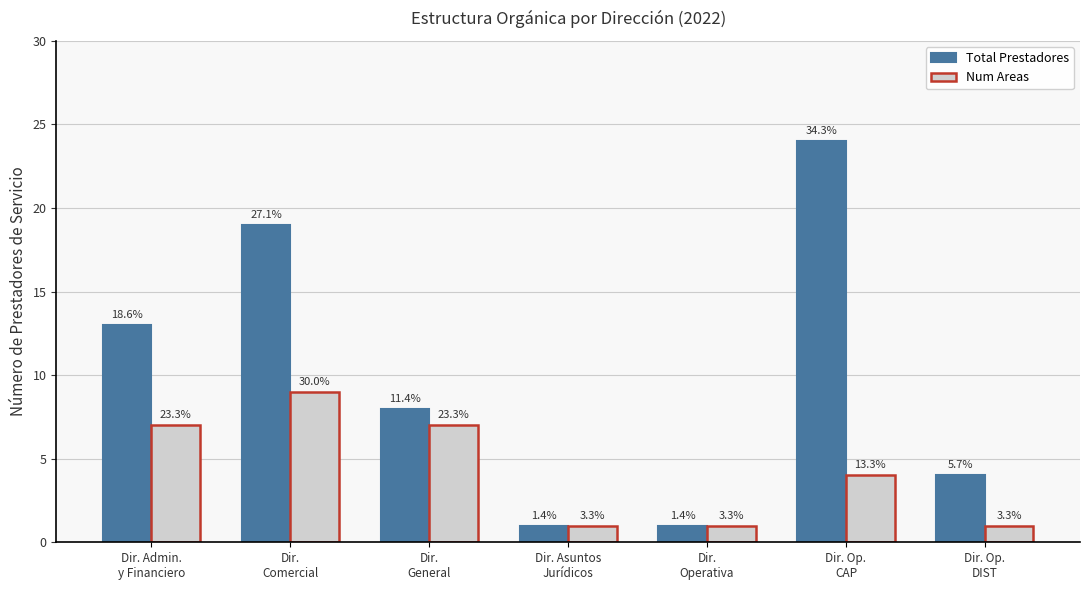

The Num Areas series shows 2 at Dir. Op.
CAP. True or false?

False